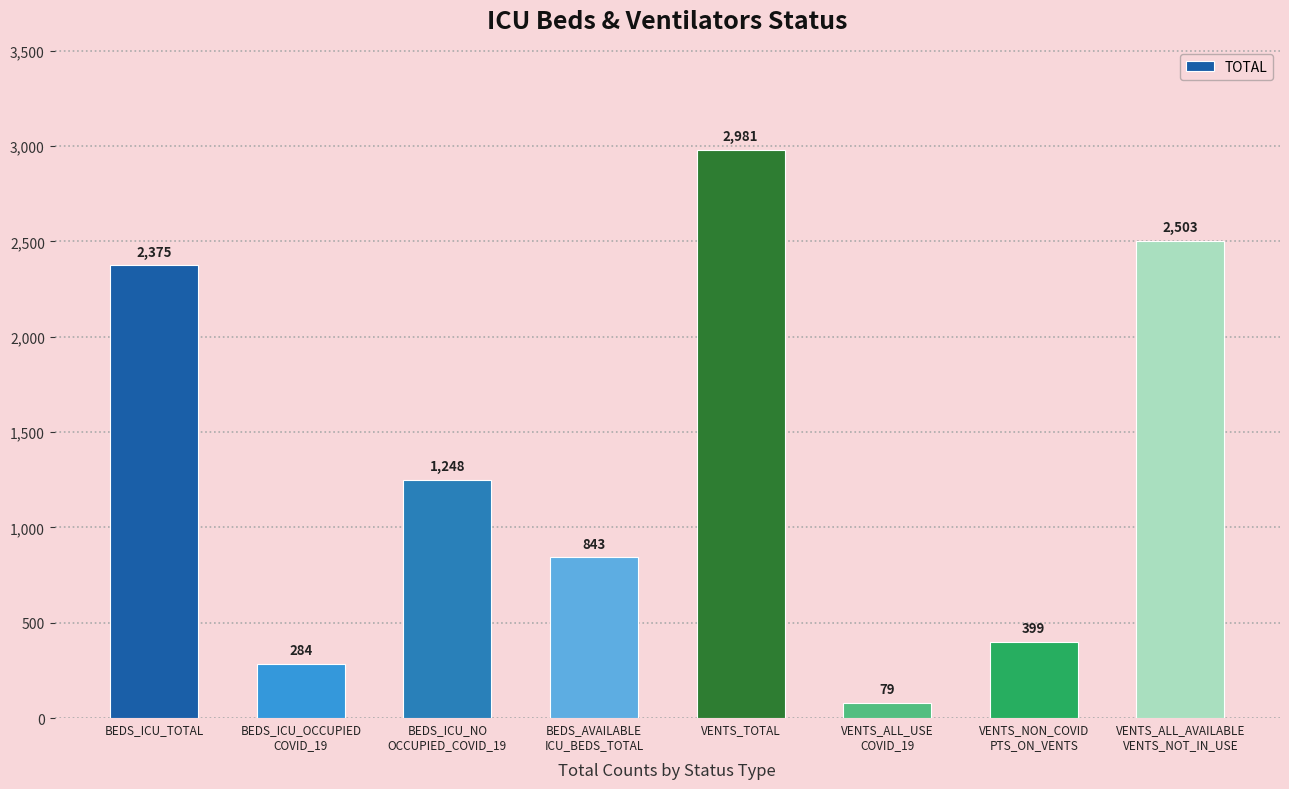

How many categories are shown in the chart?

8